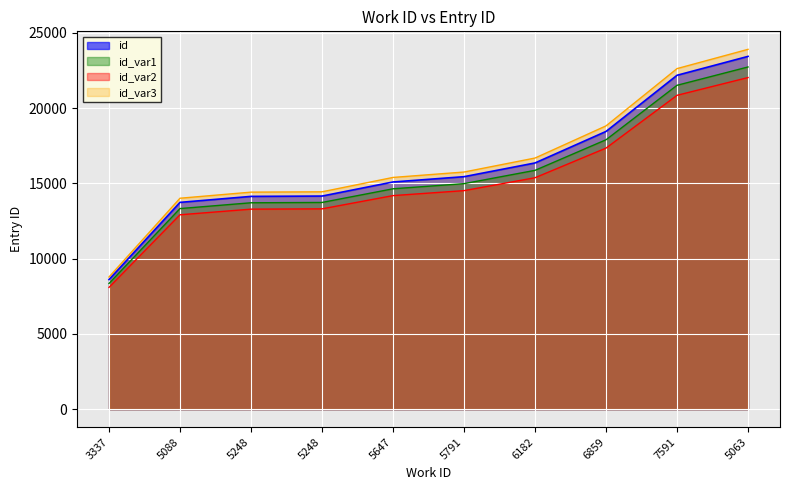

What is the difference between the values at 5248 and 7591?

8026